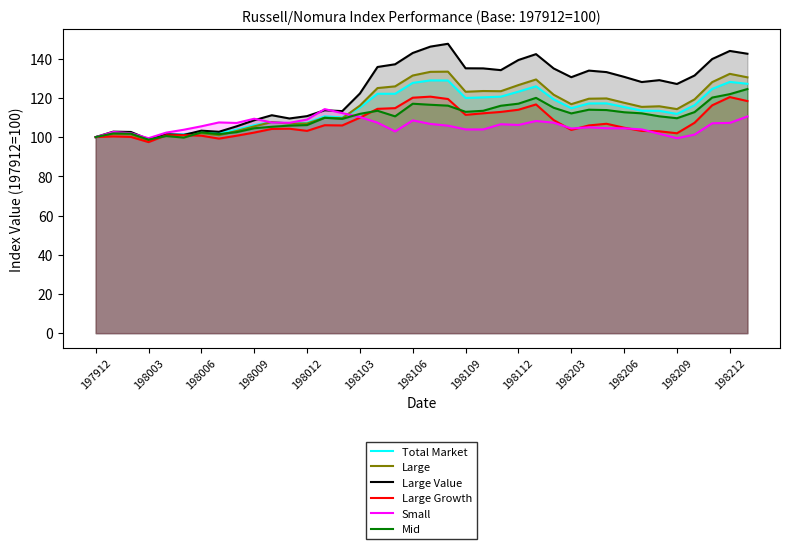

What is the greatest value displayed?

147.6